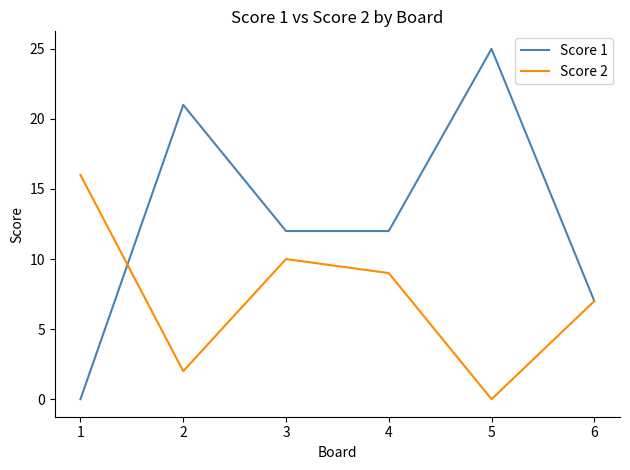

Which category has the highest value across all series?

5